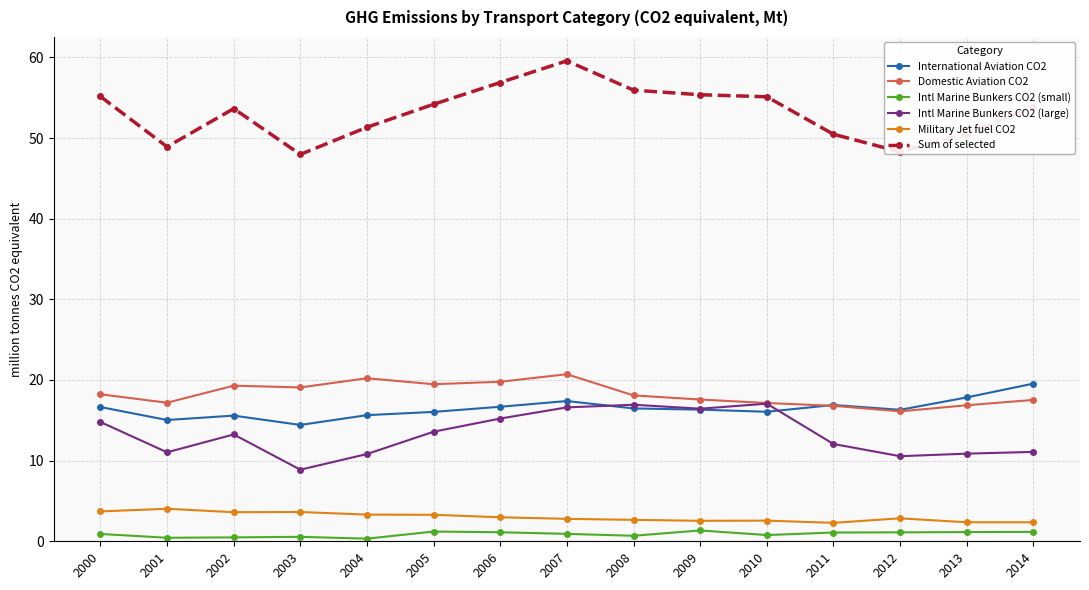

Which series has the largest range (max minus min)?

Sum of selected